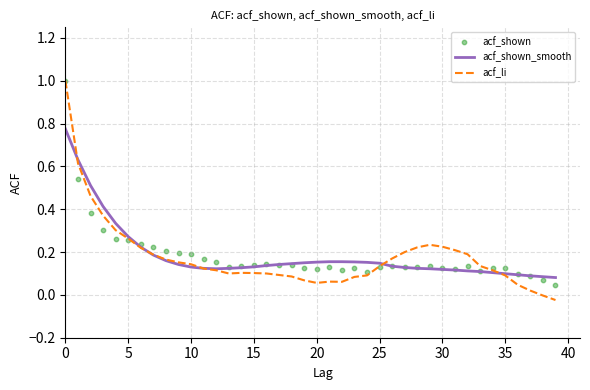

What is the total value across all series at 17?

0.4